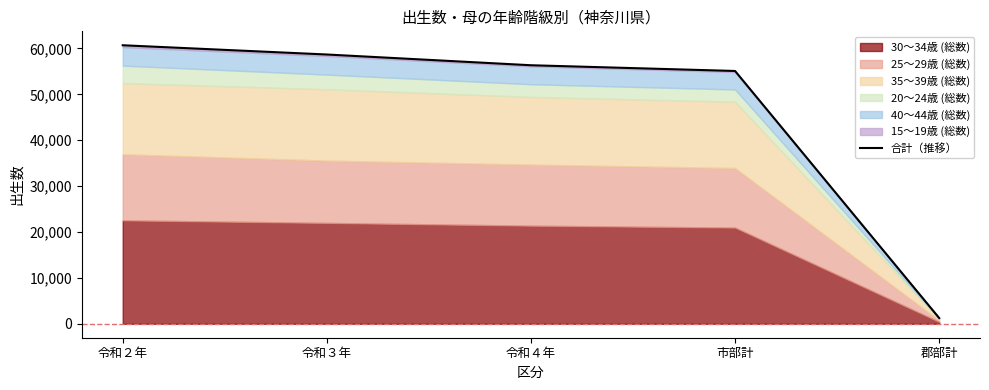

Approximately how many times larger is the value at 市部計 compared to 令和３年?

0.9